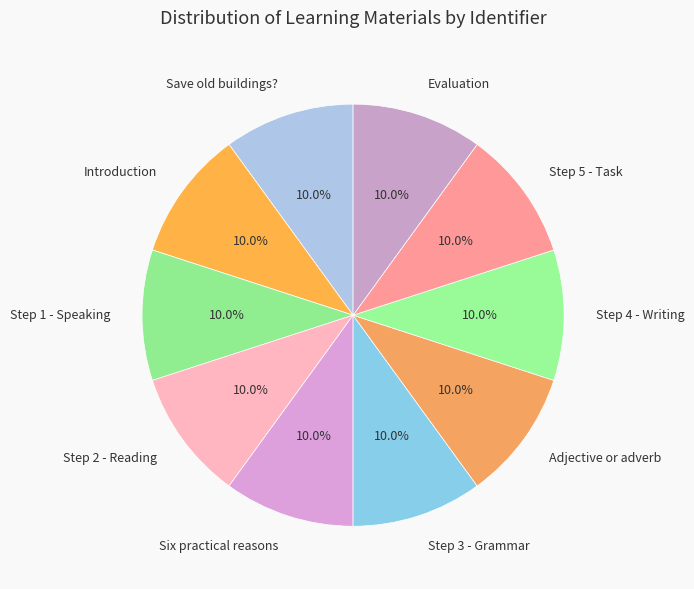

What is the total percentage of Adjective or adverb and Step 2 - Reading?

20.0%